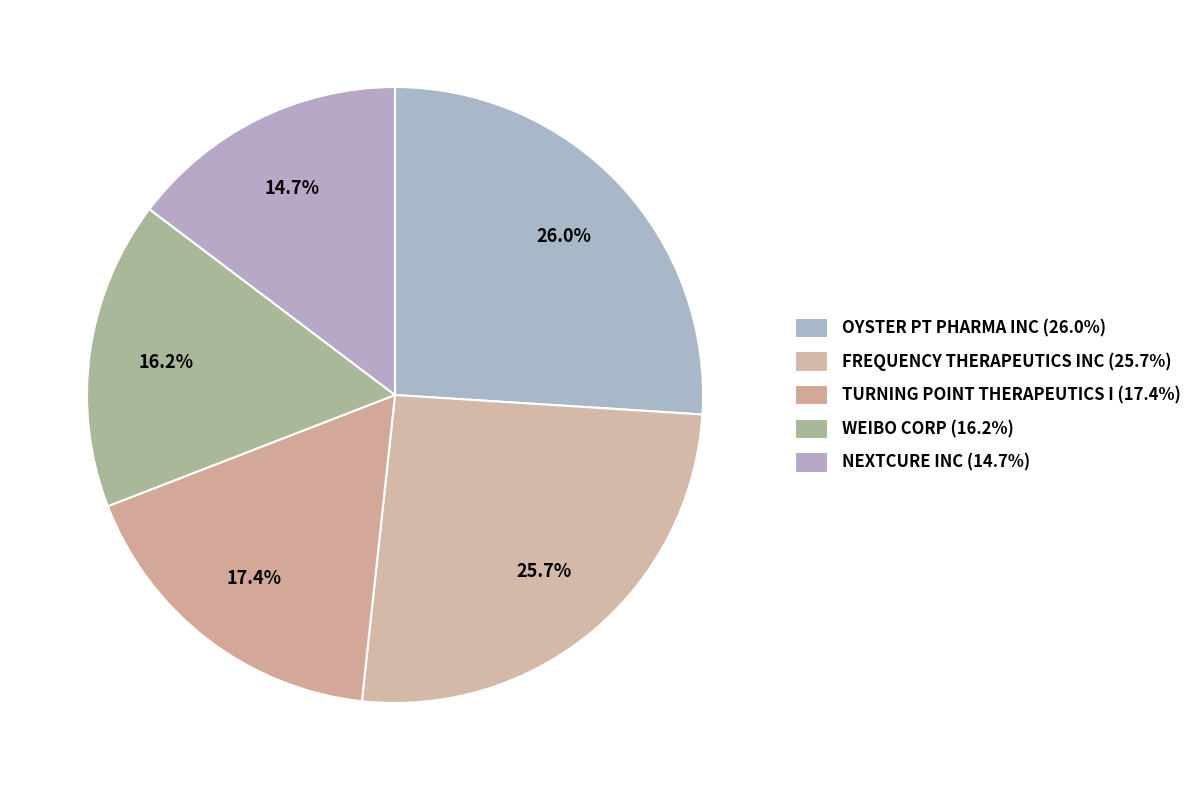

Count the number of slices in the pie.

5